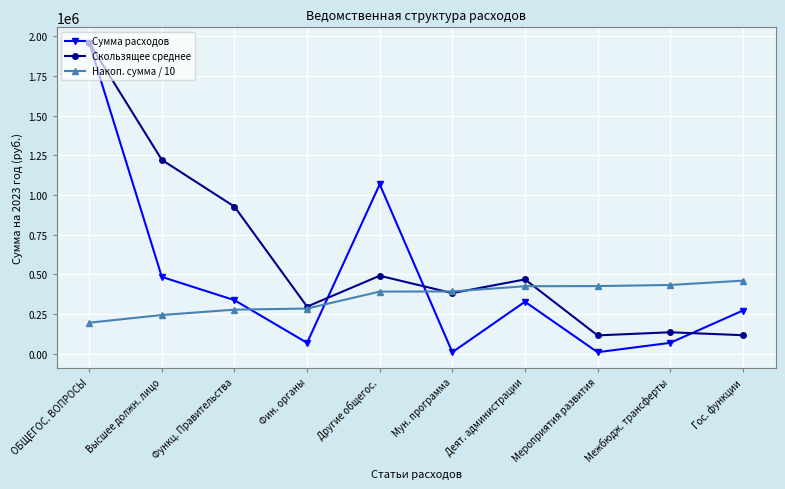

What position from the right is Межбюдж. трансферты?

2